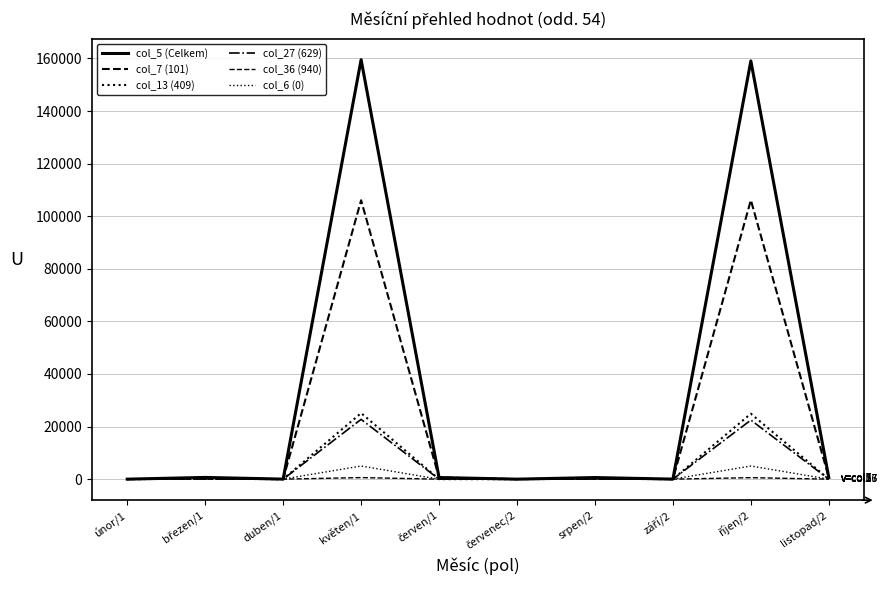

Reading right to left, extract all data points from this chart.

col_5 (Celkem): 619.2	159044.0	20.0	616.0	4.0	619.2	159512.0	20.0	664.0	4.0
col_7 (101): 619.2	106111.0	0.0	304.0	2.0	619.2	106054.0	0.0	344.0	2.0
col_13 (409): 0.0	24893.0	0.0	152.0	1.0	0.0	25122.0	0.0	160.0	1.0
col_27 (629): 0.0	22470.0	0.0	160.0	1.0	0.0	22736.0	0.0	160.0	1.0
col_36 (940): 0.0	570.0	0.0	0.0	0.0	0.0	600.0	0.0	0.0	0.0
col_6 (0): 0.0	5000.0	20.0	0.0	0.0	0.0	5000.0	20.0	0.0	0.0